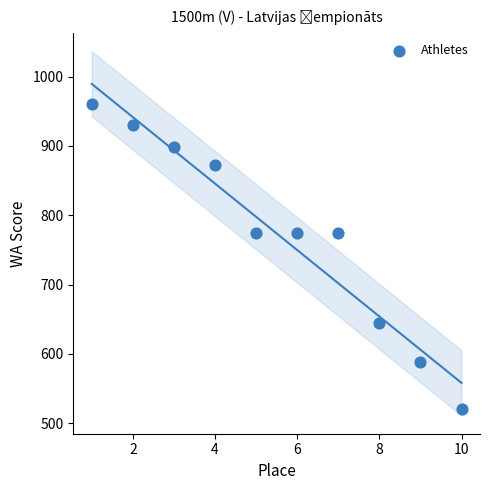

What is the average X value?

6